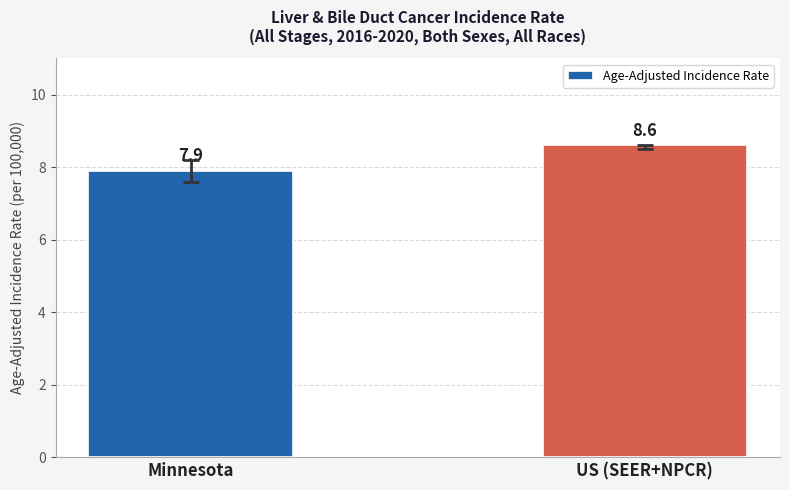

True or false: the data shows 12.2 at Minnesota.

False